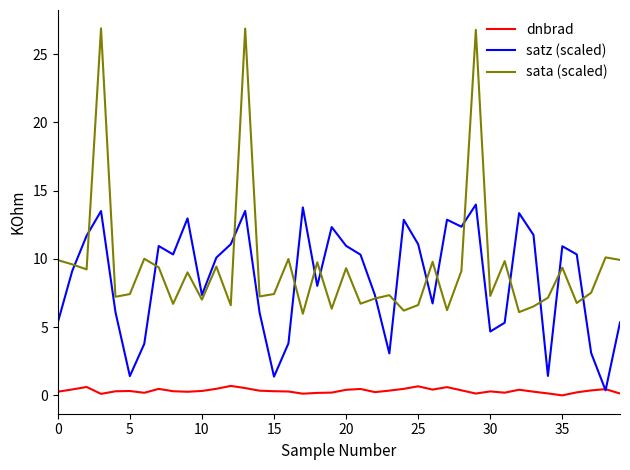

How many lines are shown in the chart?

3